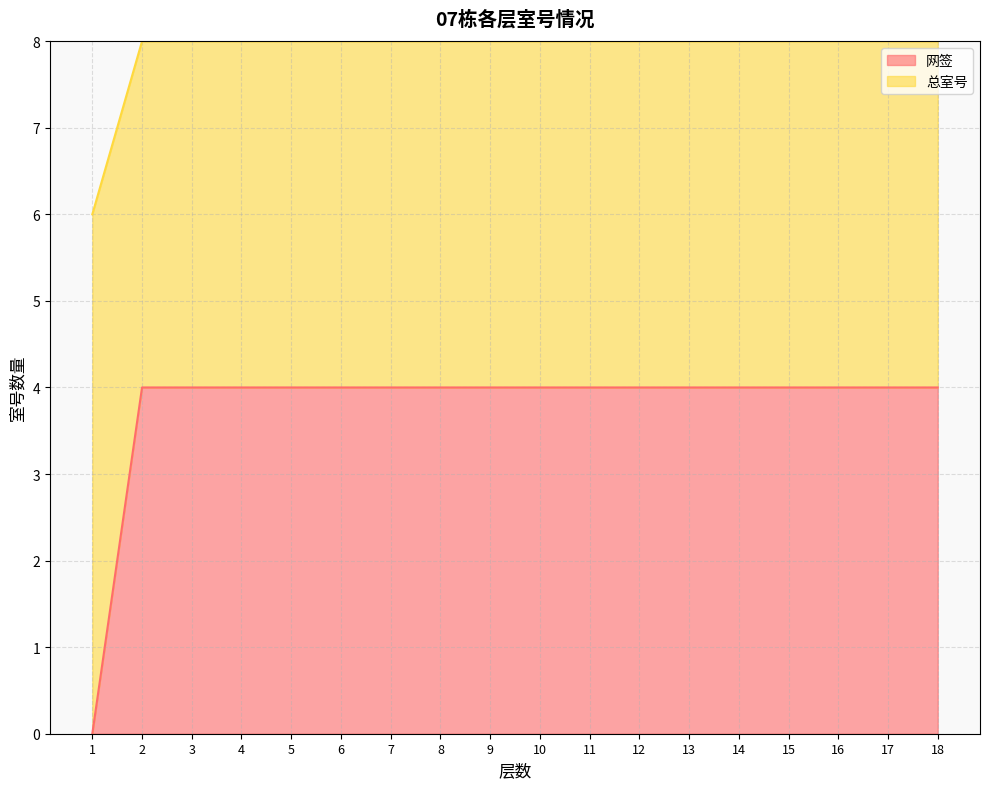

True or false: 网签 and 总室号 intersect in this chart.

False